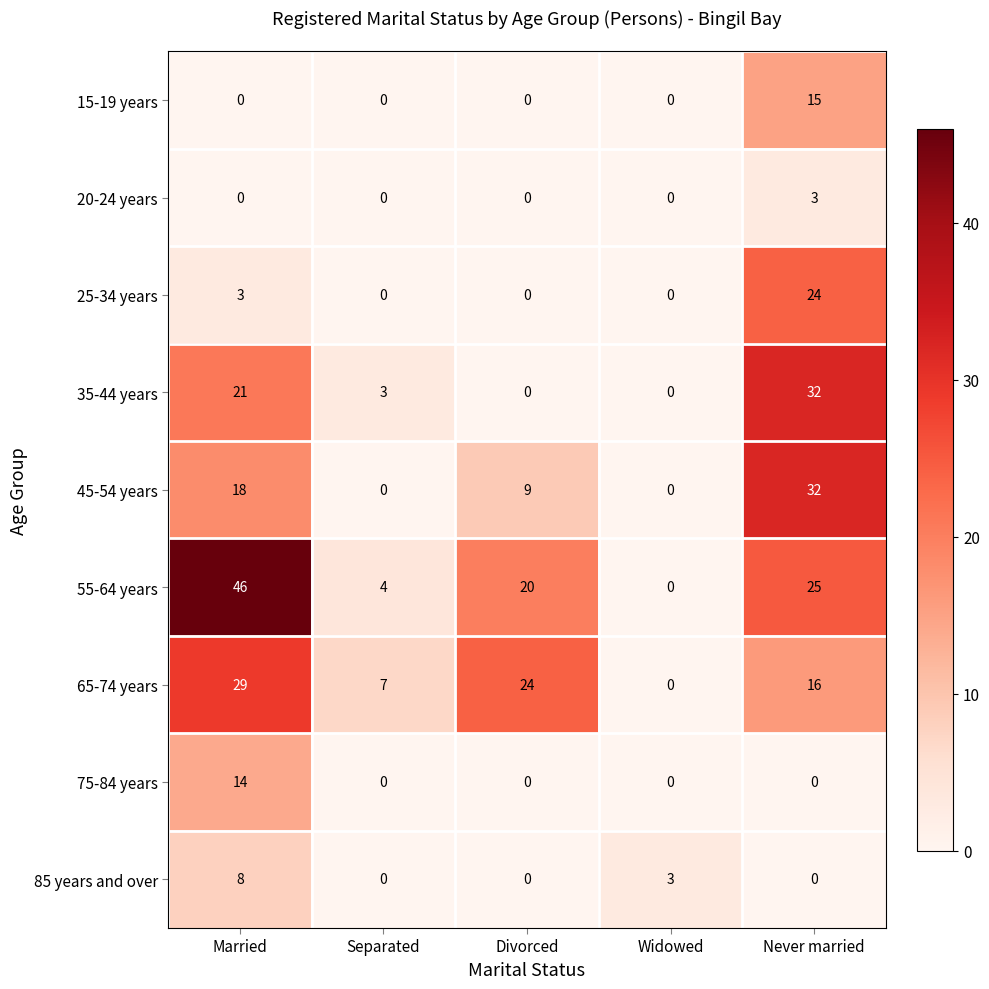

Count the number of categories in the chart.

5